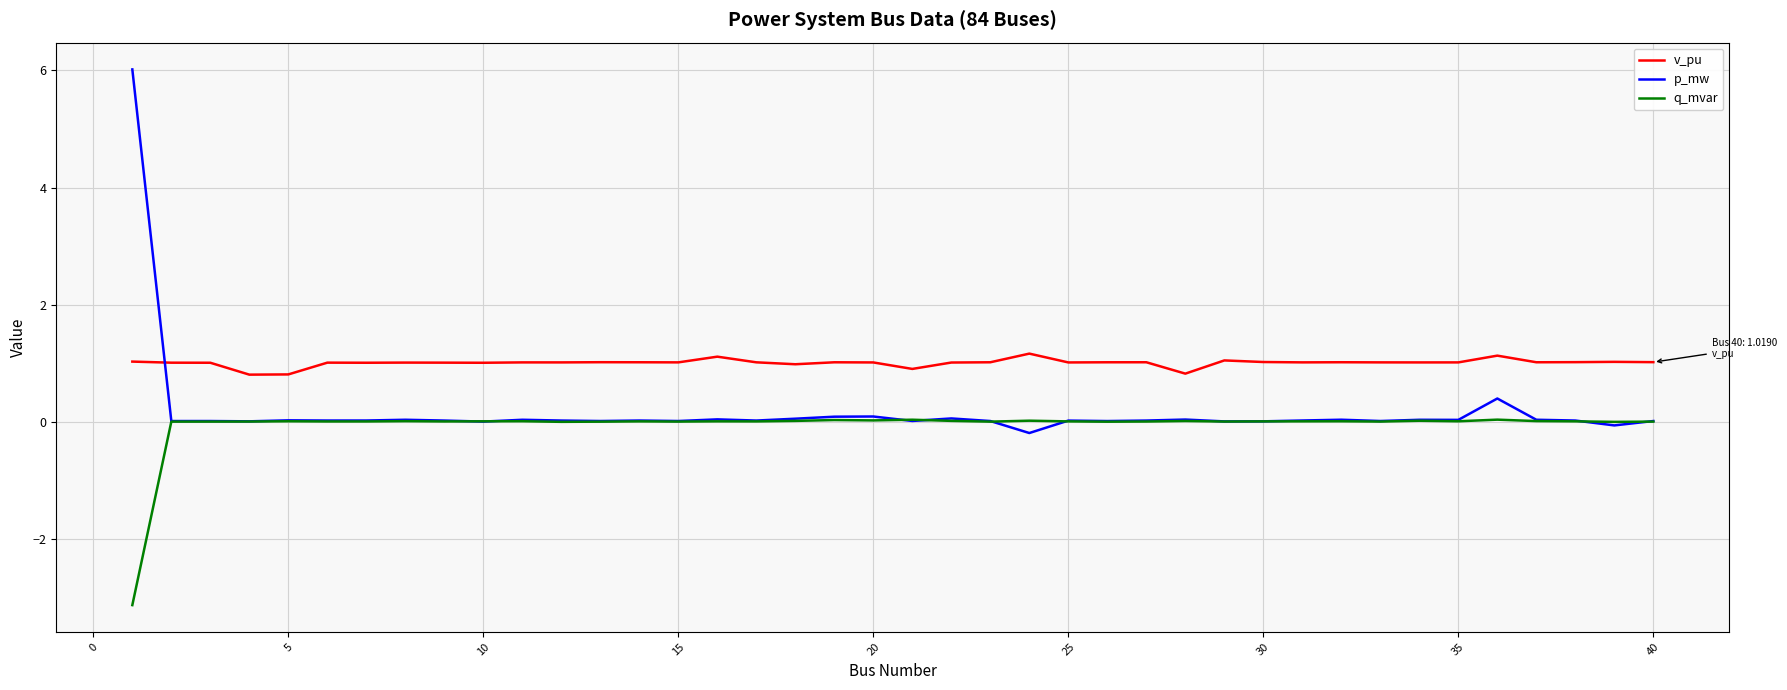

In p_mw, how many points are higher than both neighbors (excluding endpoints)?

13